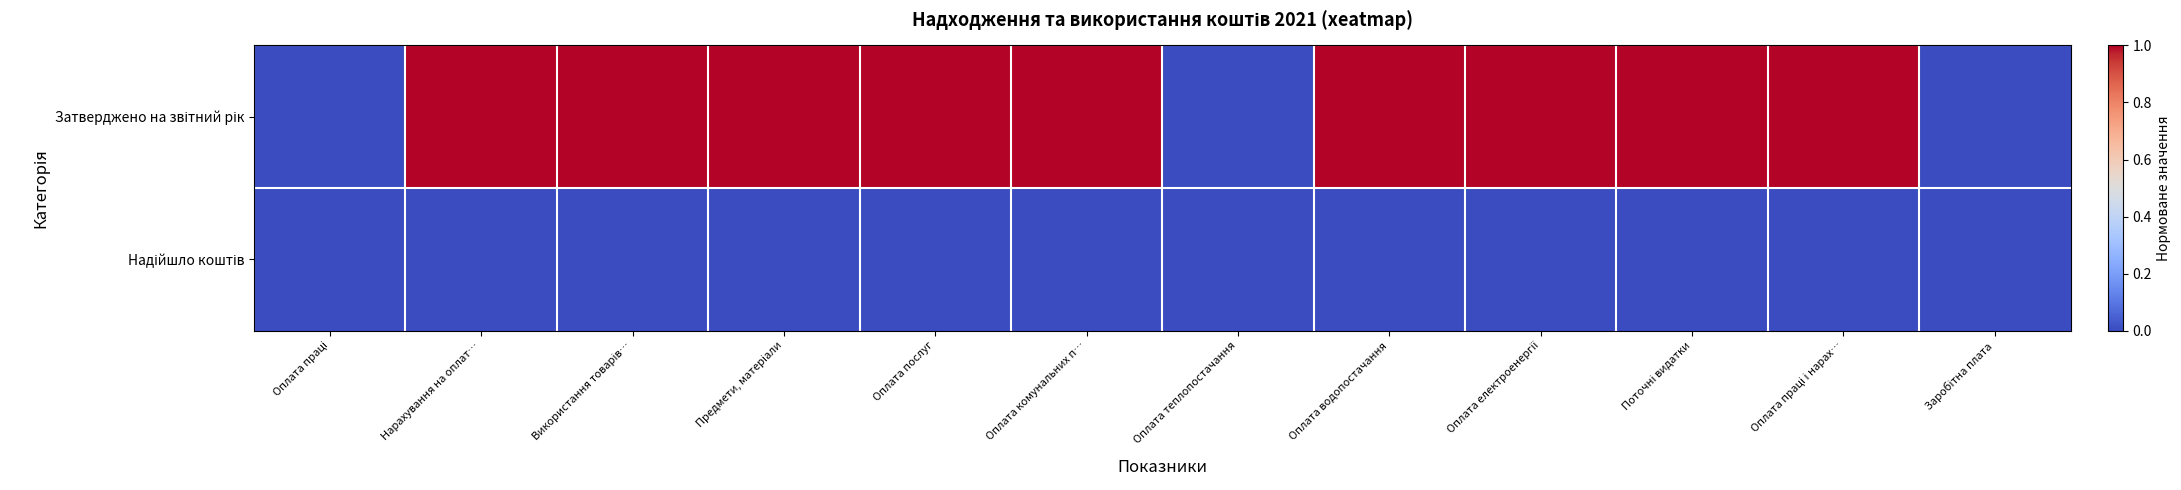

List the series in order of their peak value, lowest first.

Надійшло коштів, Затверджено на звітний рік